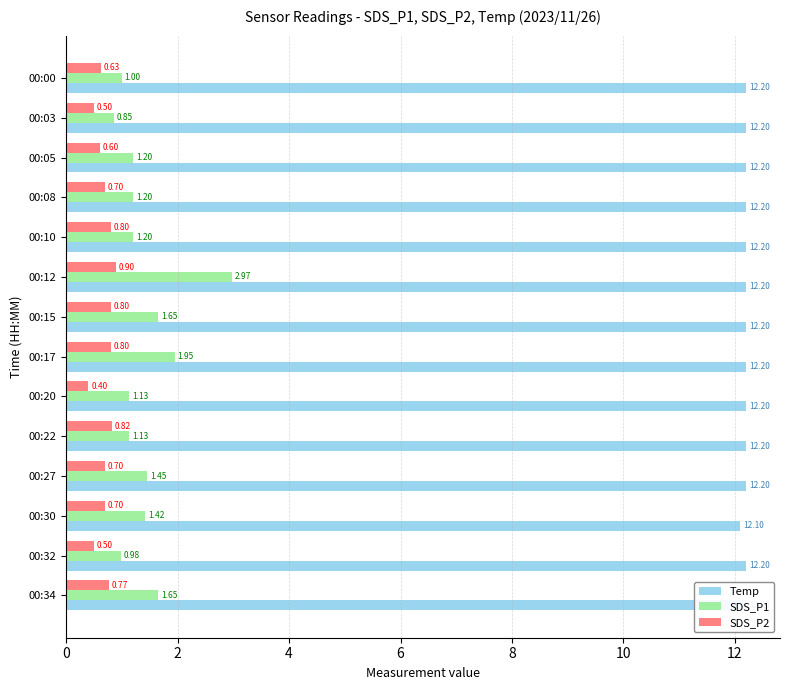

The value of SDS_P1 at 00:27 is 2.4. True or false?

False